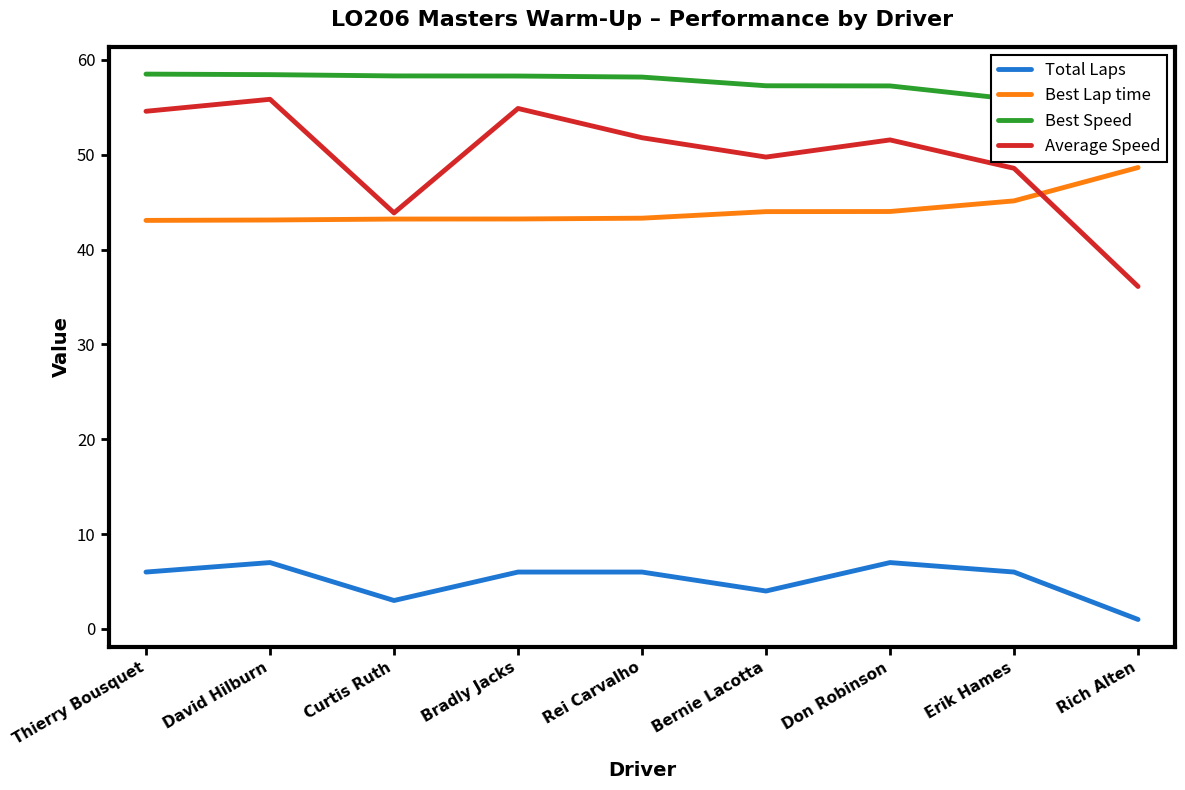

True or false: Total Laps and Average Speed cross at least once.

False